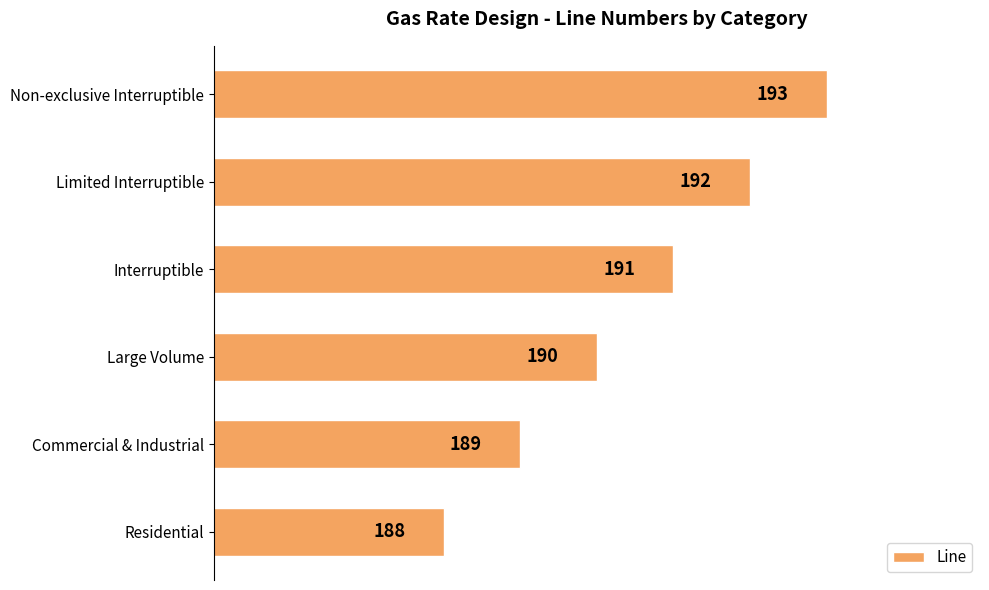

List the labels in order of value, smallest first.

Residential, Commercial & Industrial, Large Volume, Interruptible, Limited Interruptible, Non-exclusive Interruptible